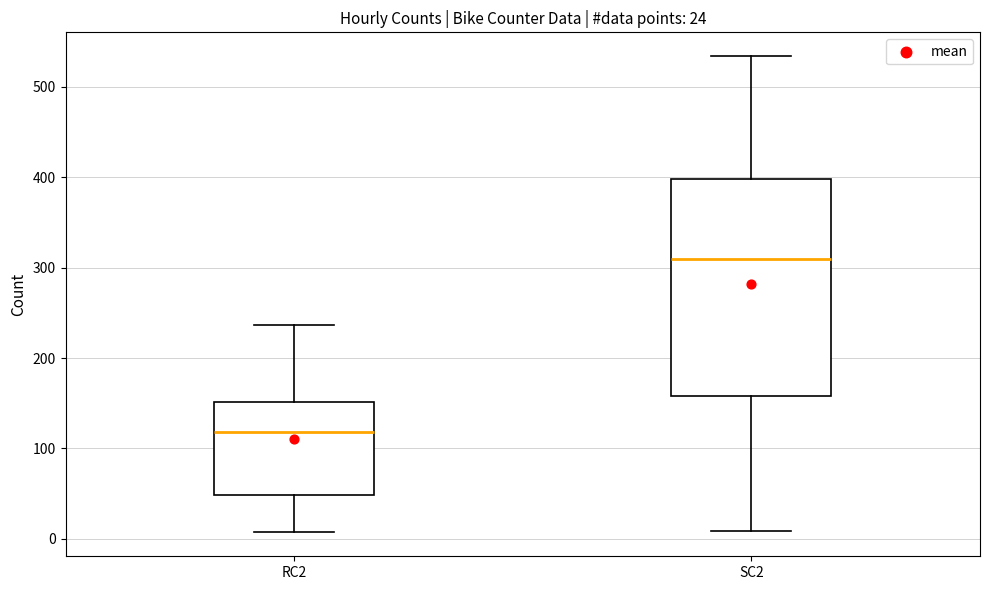

Which box has the highest median line?

SC2